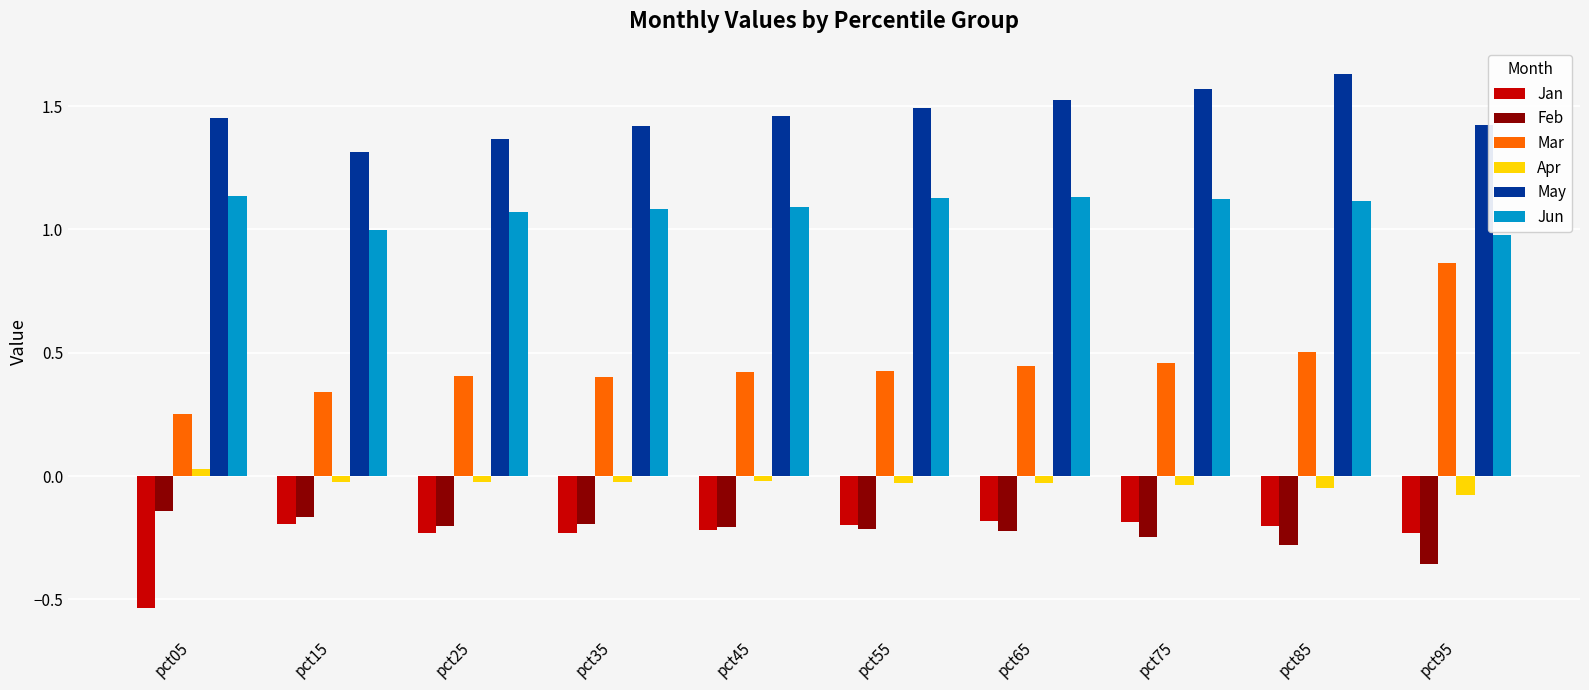

Is the value of Apr at pct65 greater than the value of Jun at pct25?

No